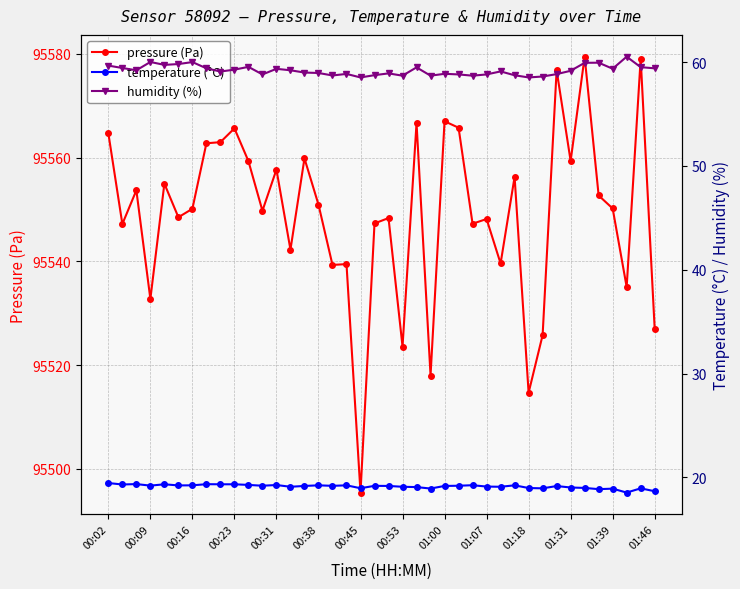

In temperature (°C), how many points are lower than both neighbors (excluding endpoints)?

12